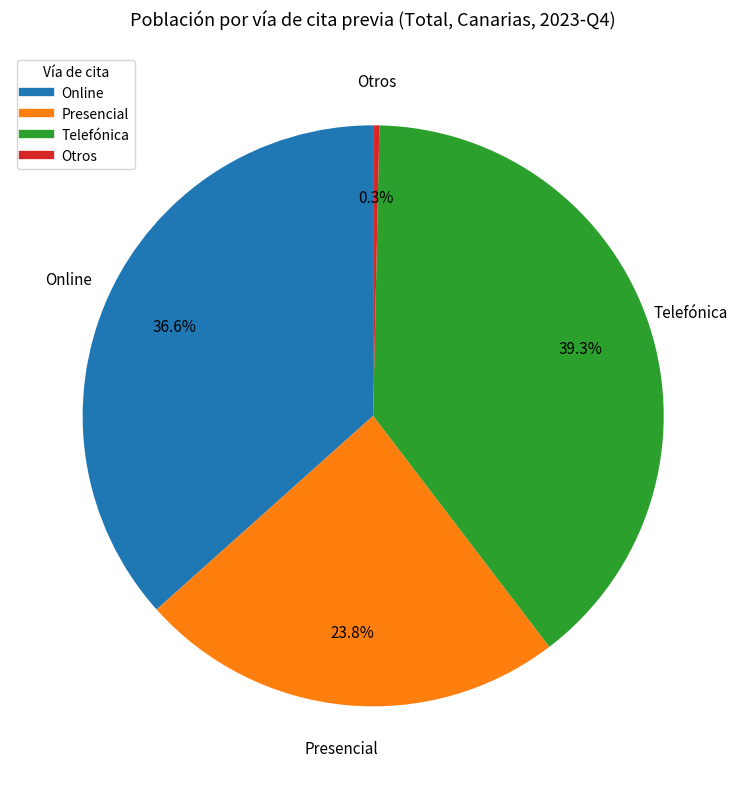

Which slice is the smallest?

Otros